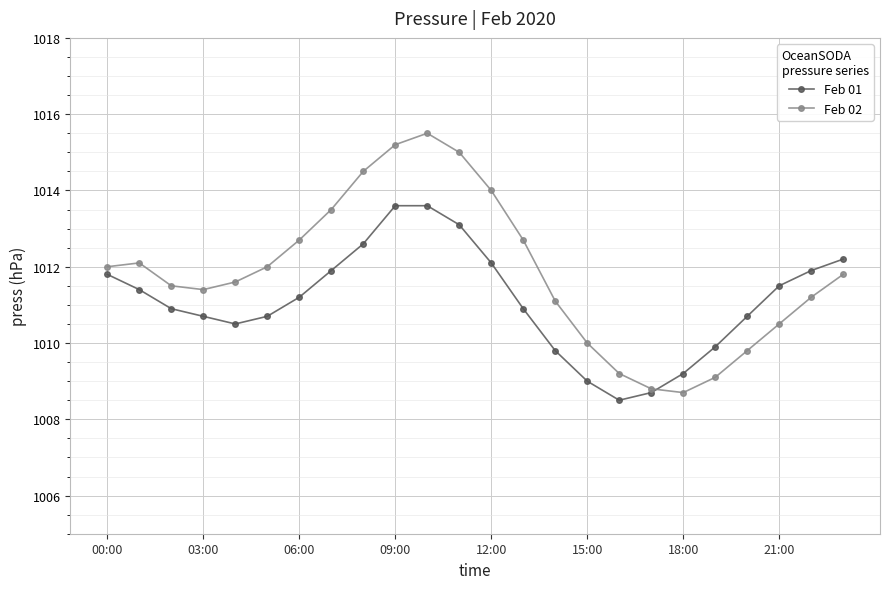

How many times do Feb 02 and Feb 01 cross each other?

1